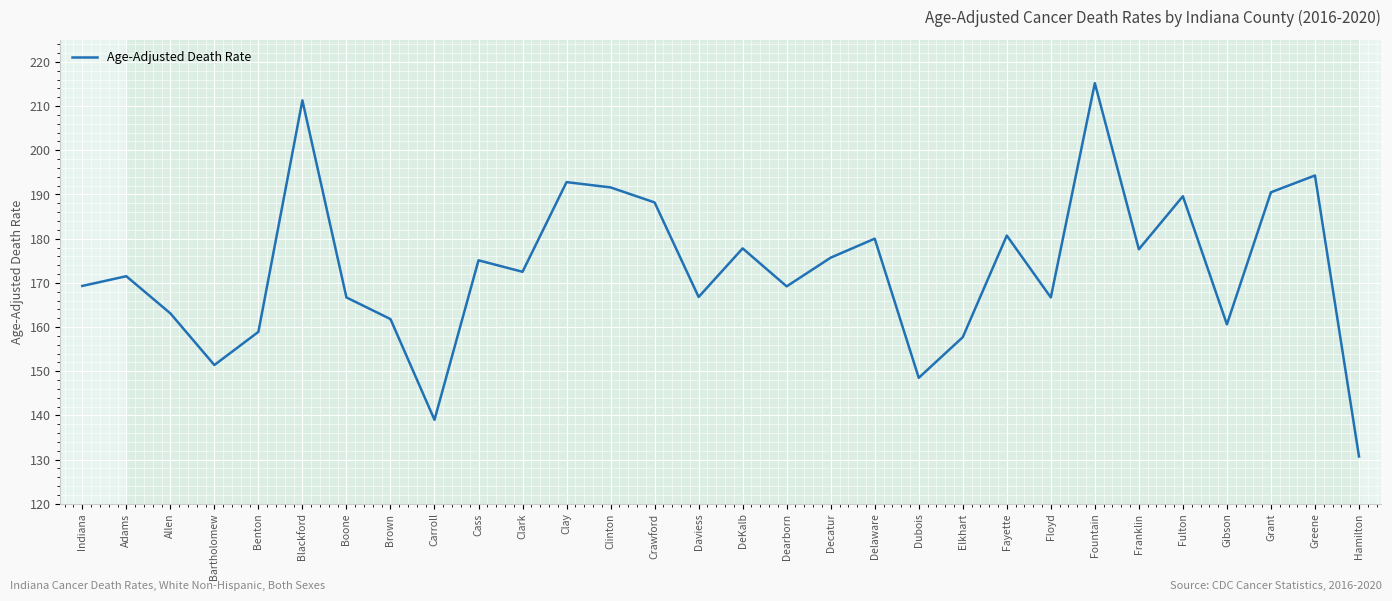

The value at Elkhart is 236.3. True or false?

False